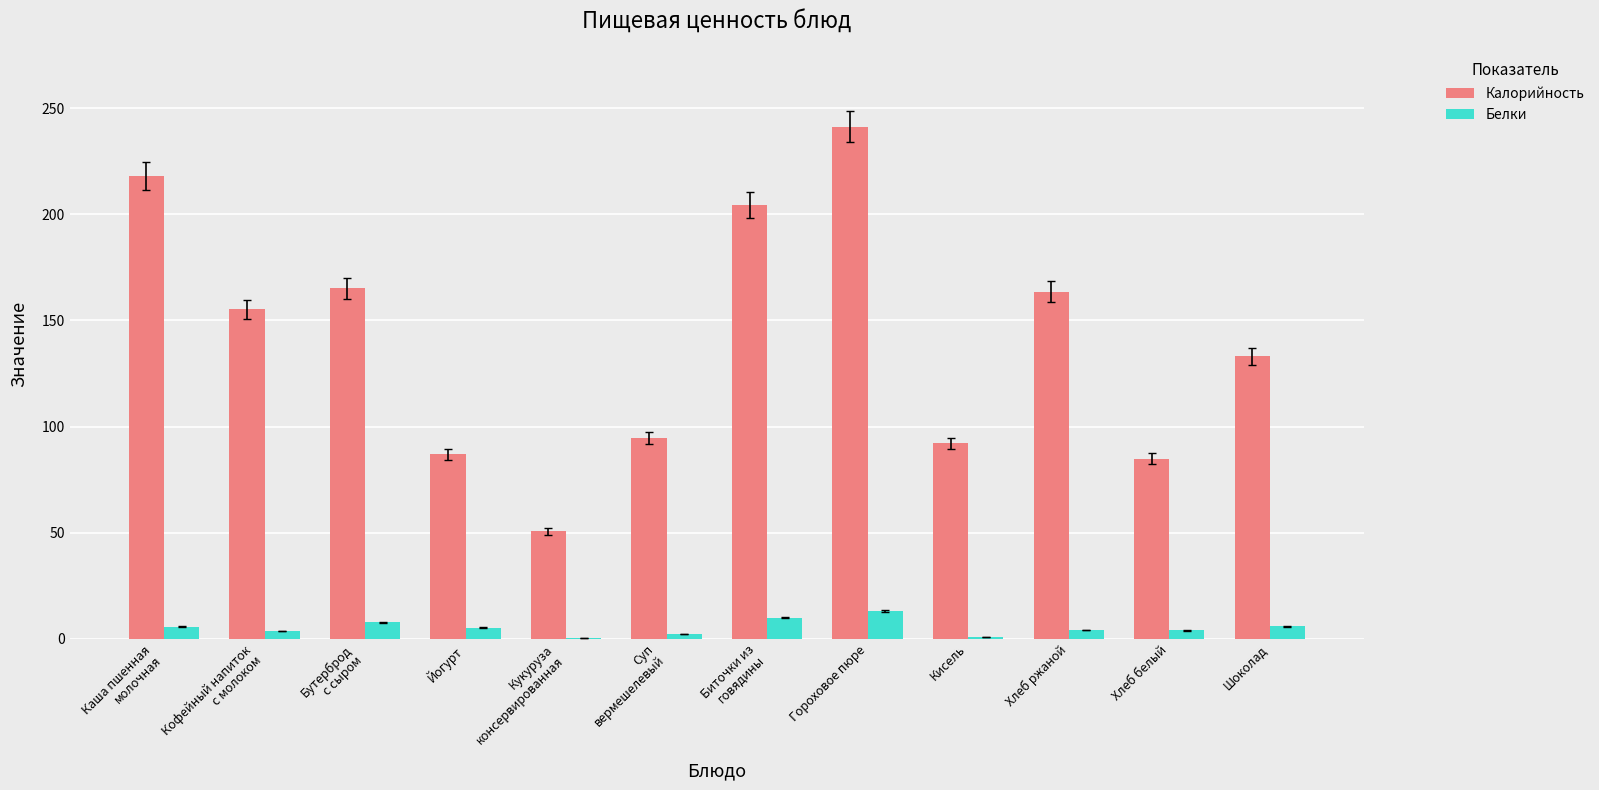

True or false: Калорийность has a value of 163.6 at Хлеб ржаной.

True